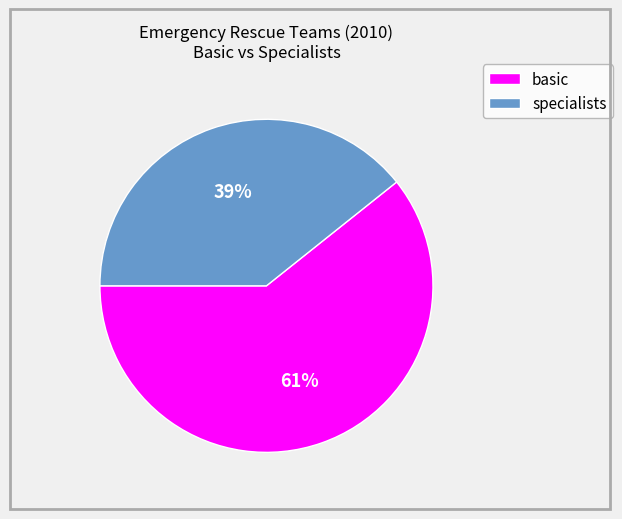

How many segments does this pie chart have?

2